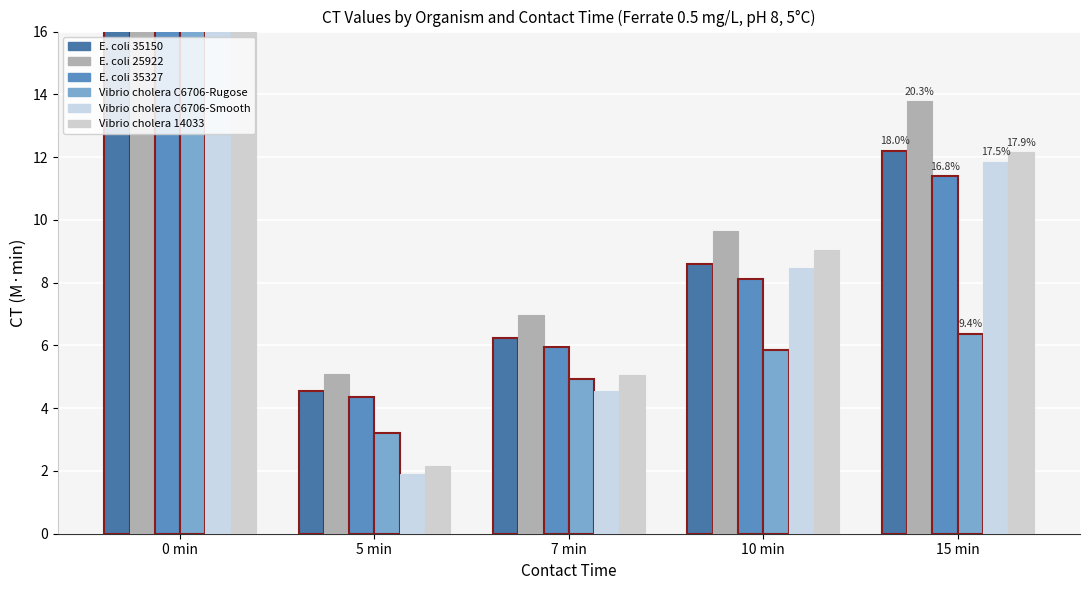

Which category has the highest value in the Vibrio cholera C6706-Smooth series?

0 min